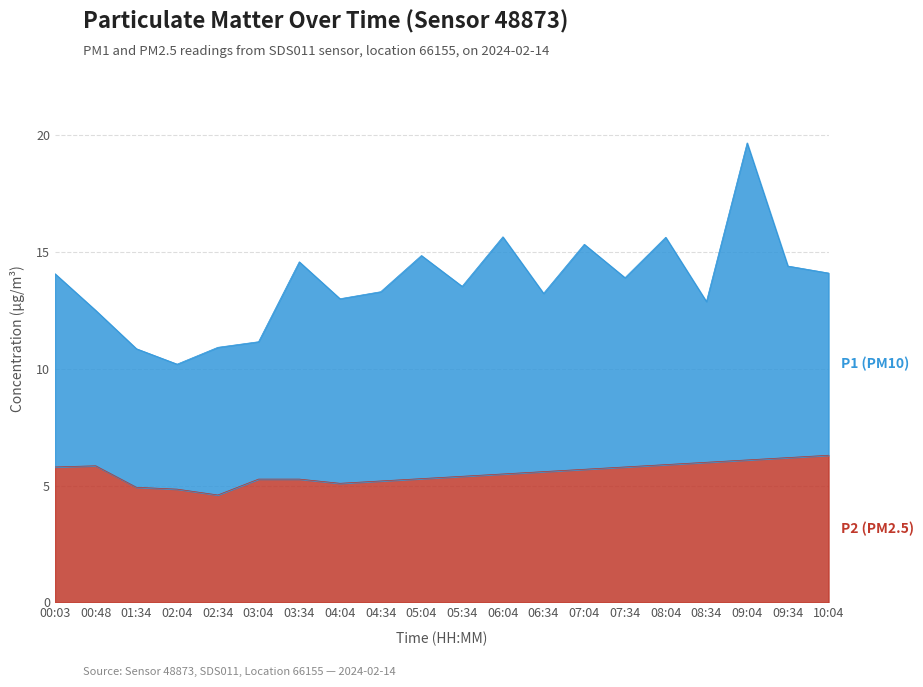

Does the chart display data point markers on the line(s)?

No